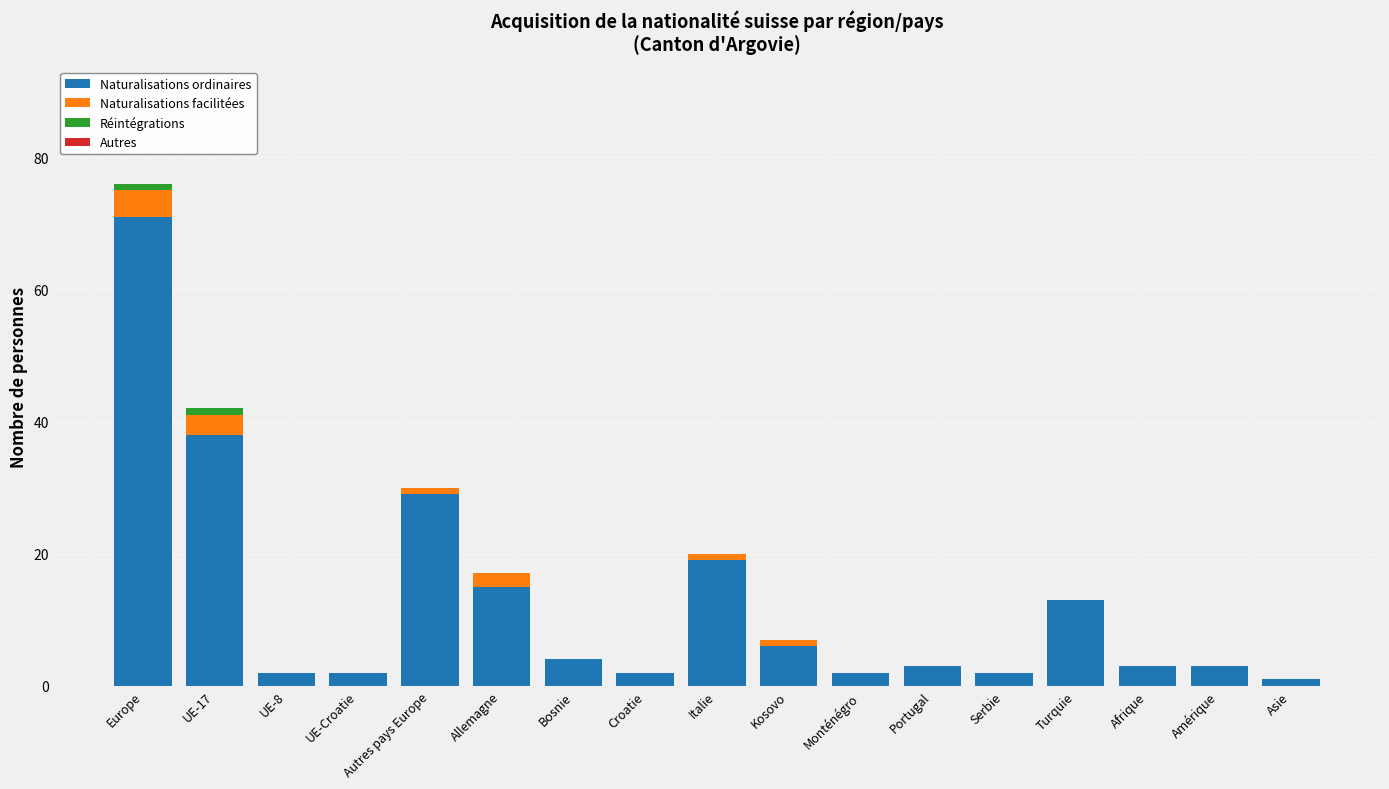

True or false: Naturalisations ordinaires has a value of 66 at UE-17.

False